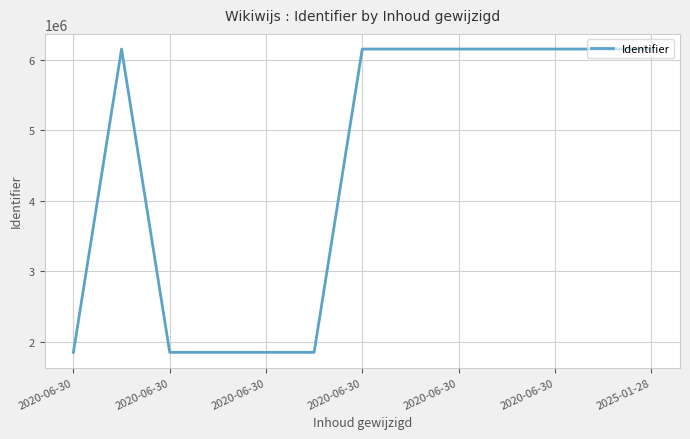

What is the difference between the maximum and minimum values?

4299526